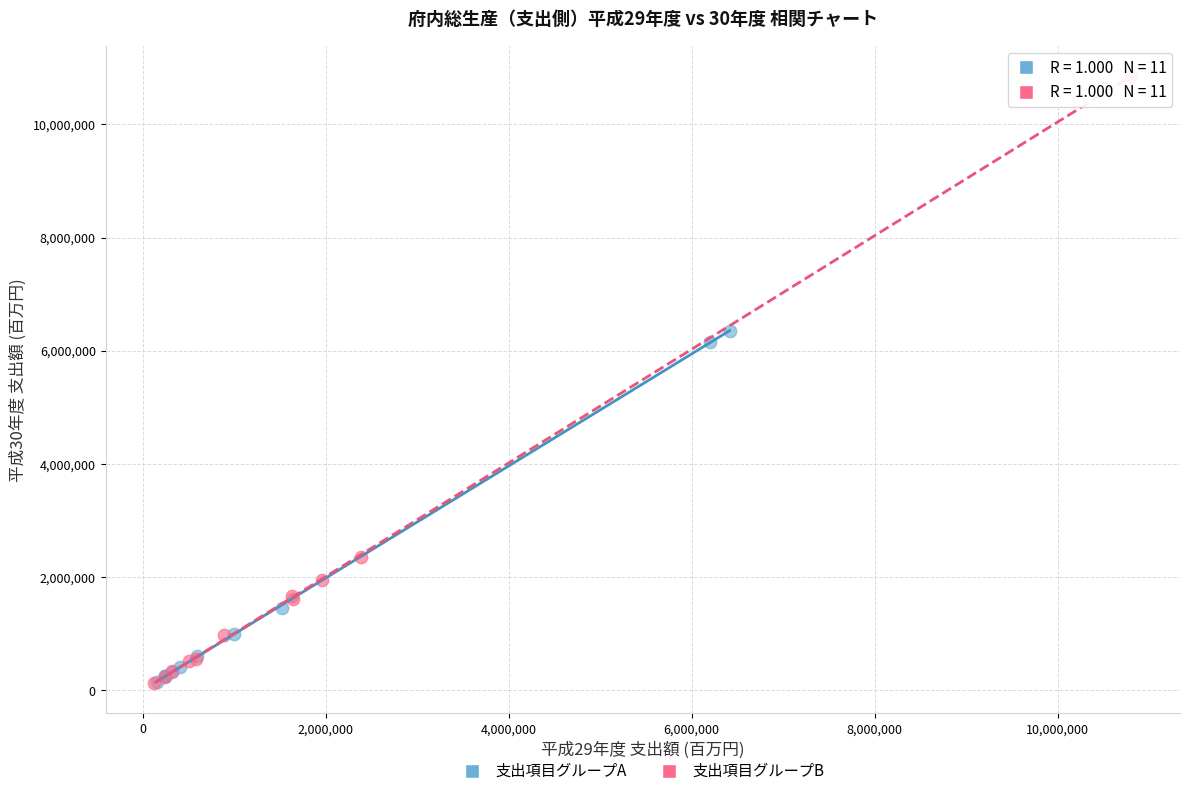

Which series has the largest Y range (max minus min)?

支出項目グループB